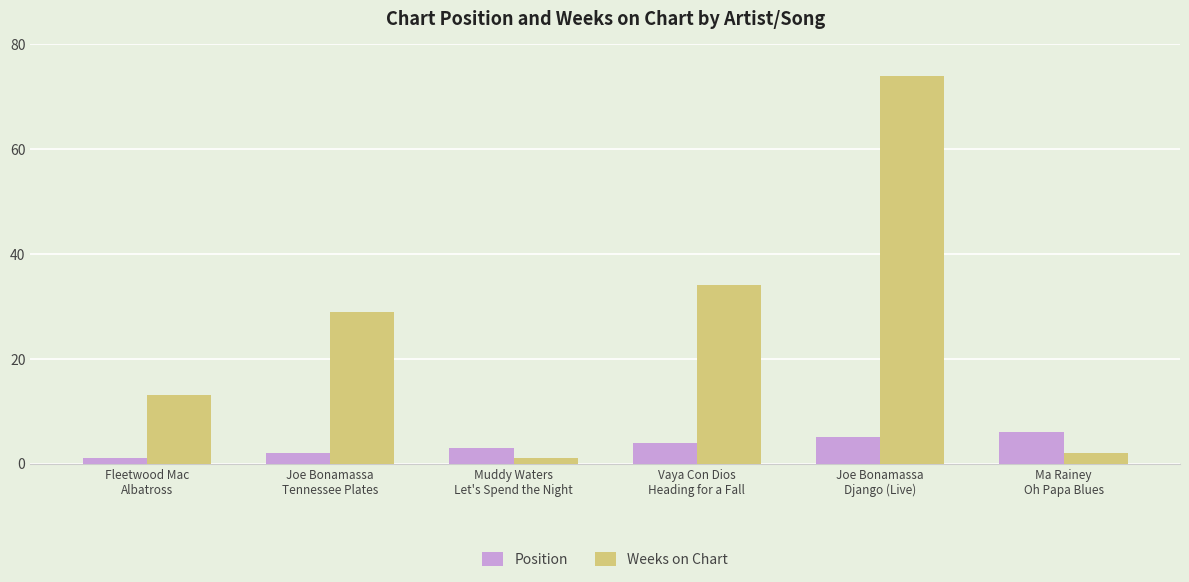

How many groups of bars are there?

6